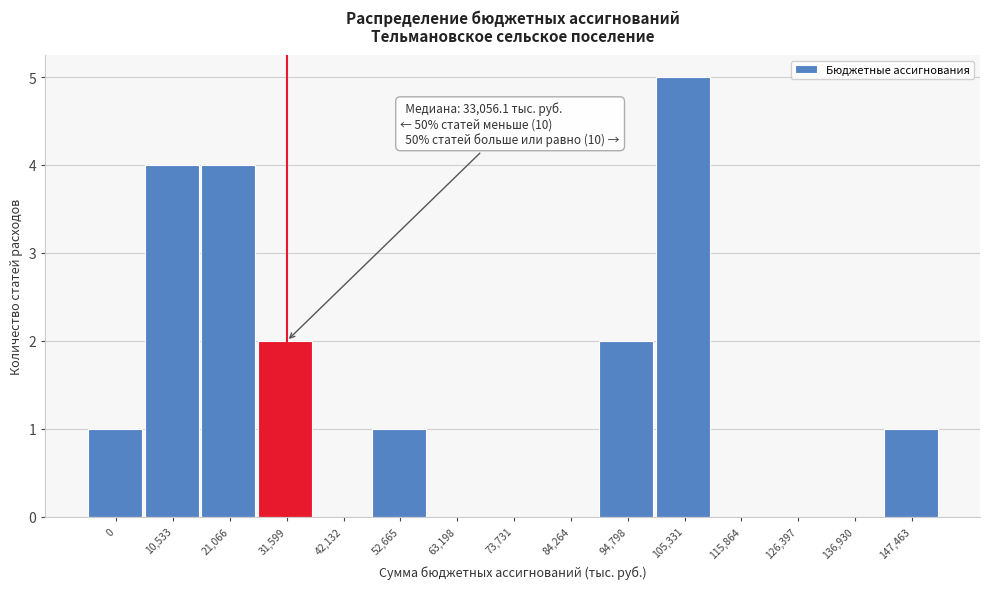

Reading left to right, what are all the values shown in this chart?

0=1	10,533=4	21,066=4	31,599=2	42,132=0	52,665=1	63,198=0	73,731=0	84,264=0	94,798=2	105,331=5	115,864=0	126,397=0	136,930=0	147,463=1